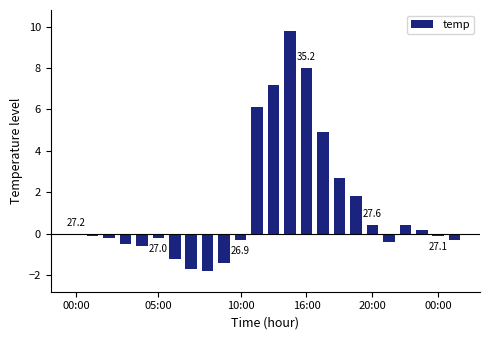

What is the sum of all values?

32.7